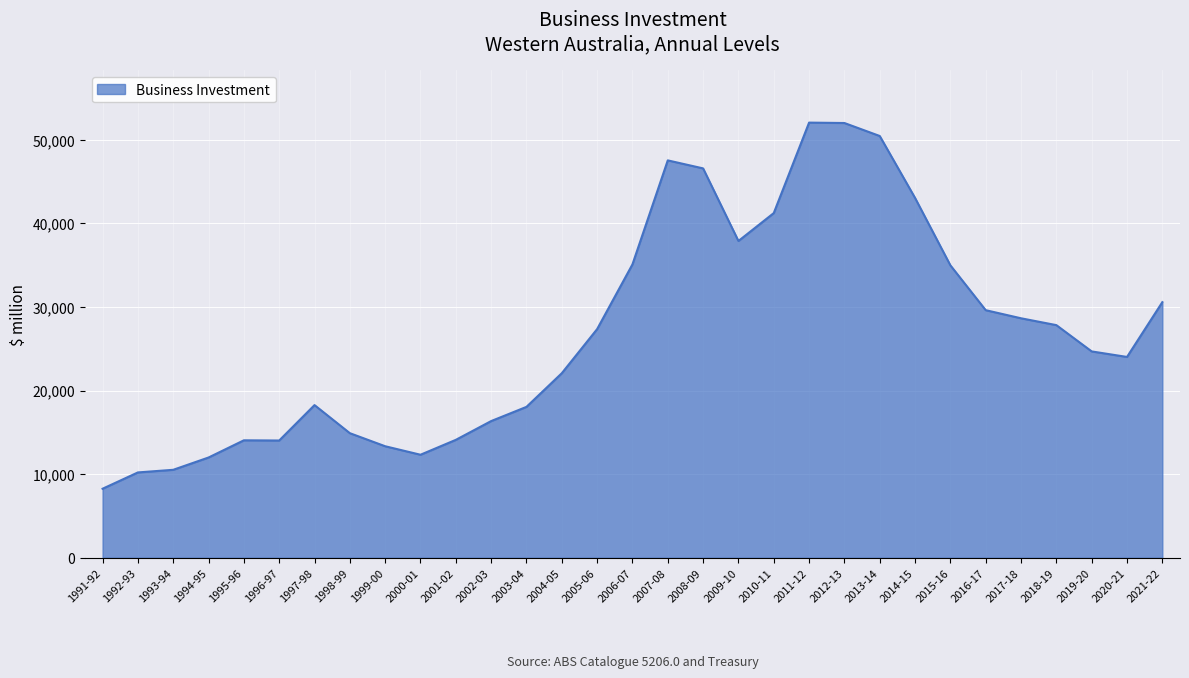

What is the difference between the maximum and minimum values?

43791.0